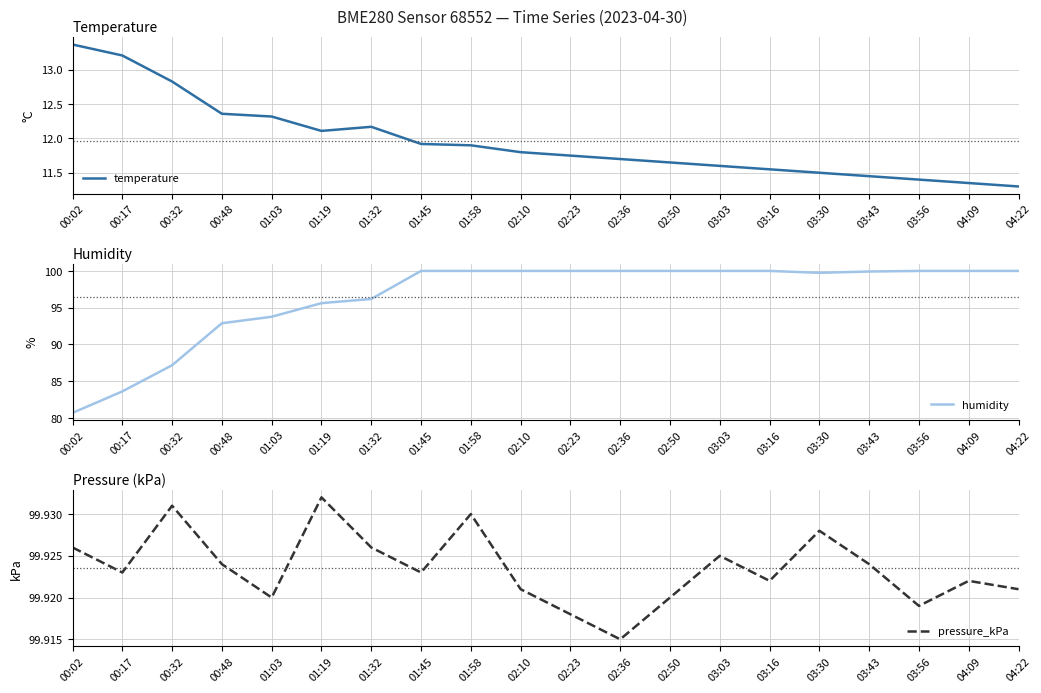

Which label corresponds to the smallest value in the chart?

04:22